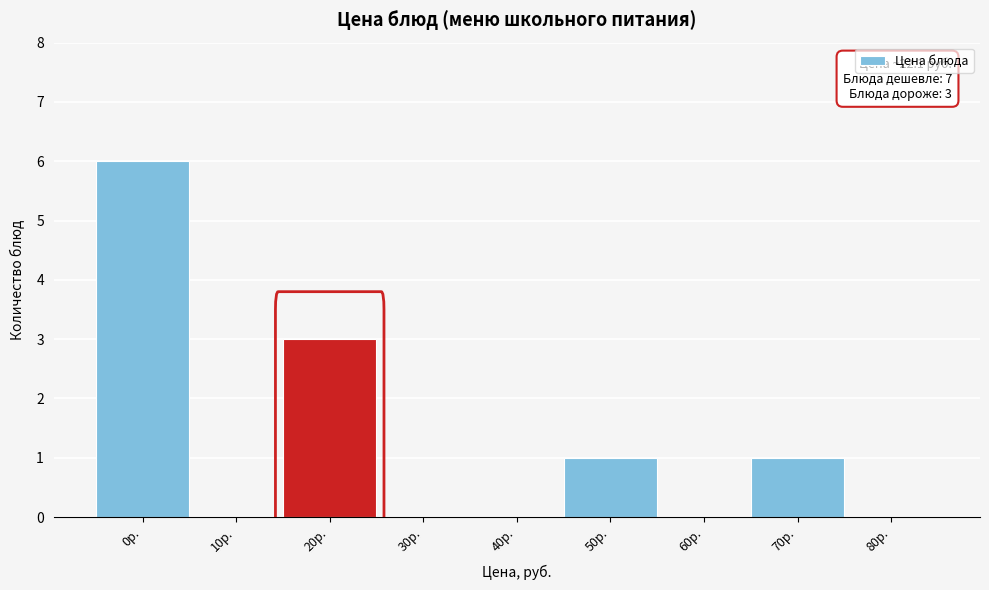

Reading left to right, extract all data points from this chart.

0р.=6	10р.=0	20р.=3	30р.=0	40р.=0	50р.=1	60р.=0	70р.=1	80р.=0